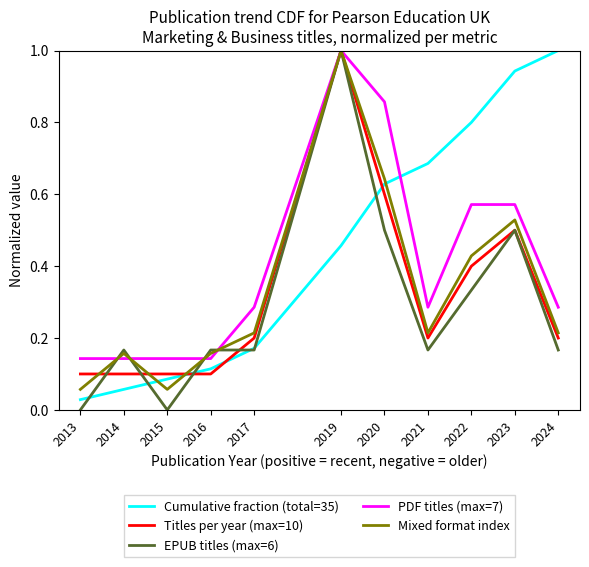

Between which two adjacent categories do PDF titles (max=7) and Cumulative fraction (total=35) first intersect?

2020 and 2021